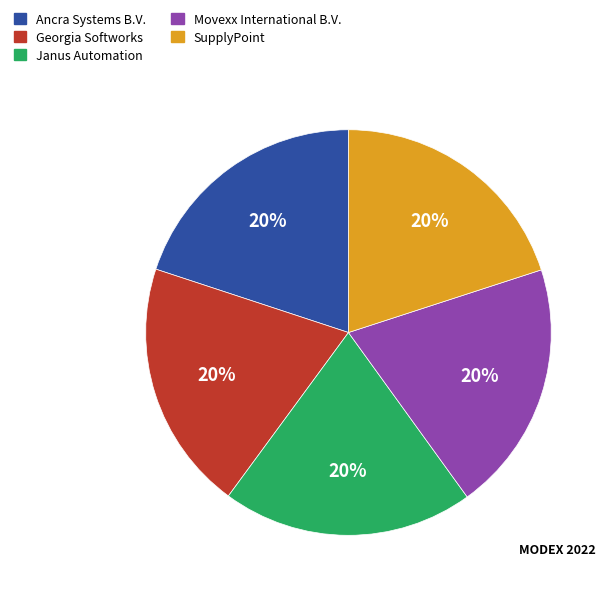

Does any single category account for the majority?

No